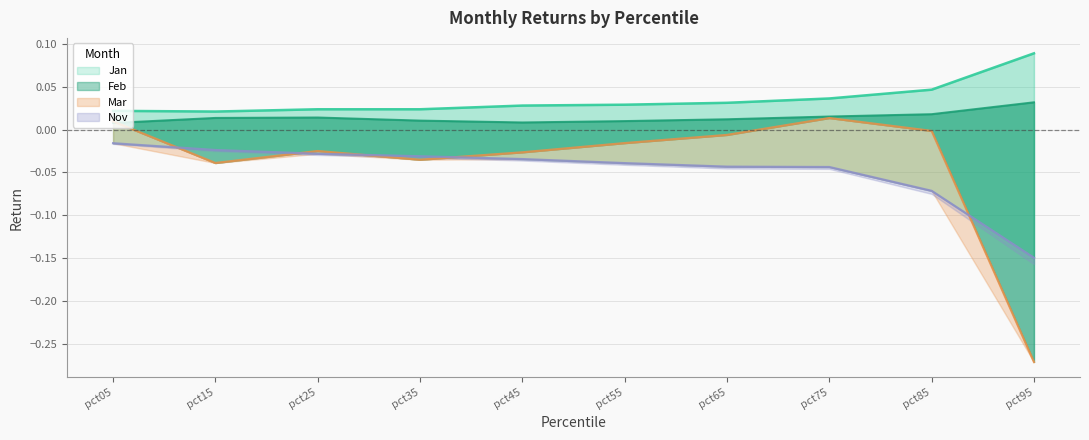

At which label is Jan closest to 0?

pct15